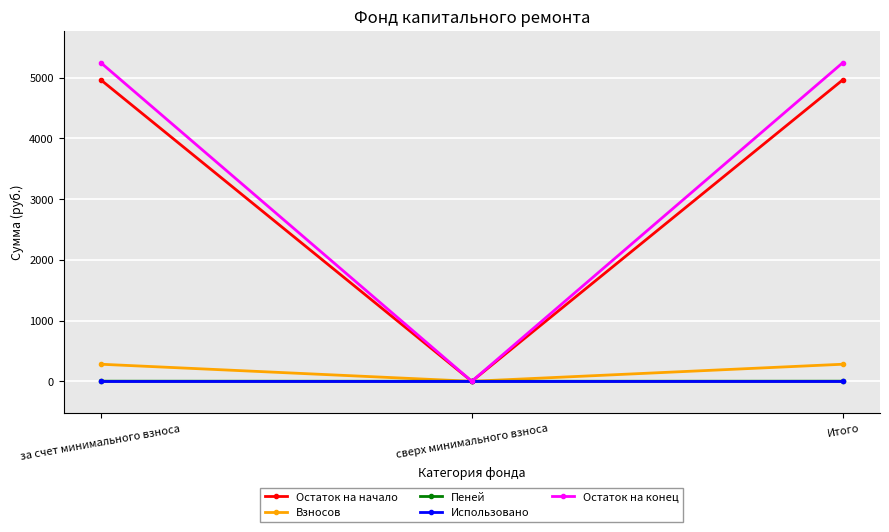

What is the maximum value shown in the chart?

5245.4